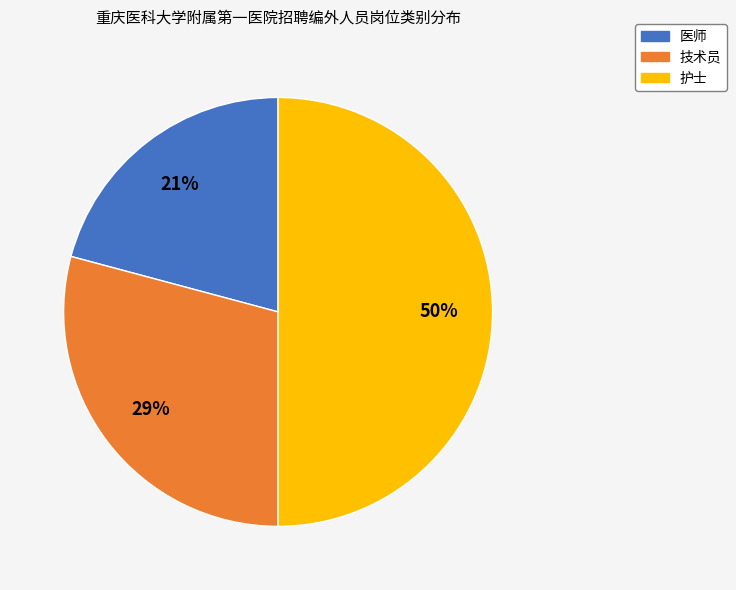

How many segments does this pie chart have?

3